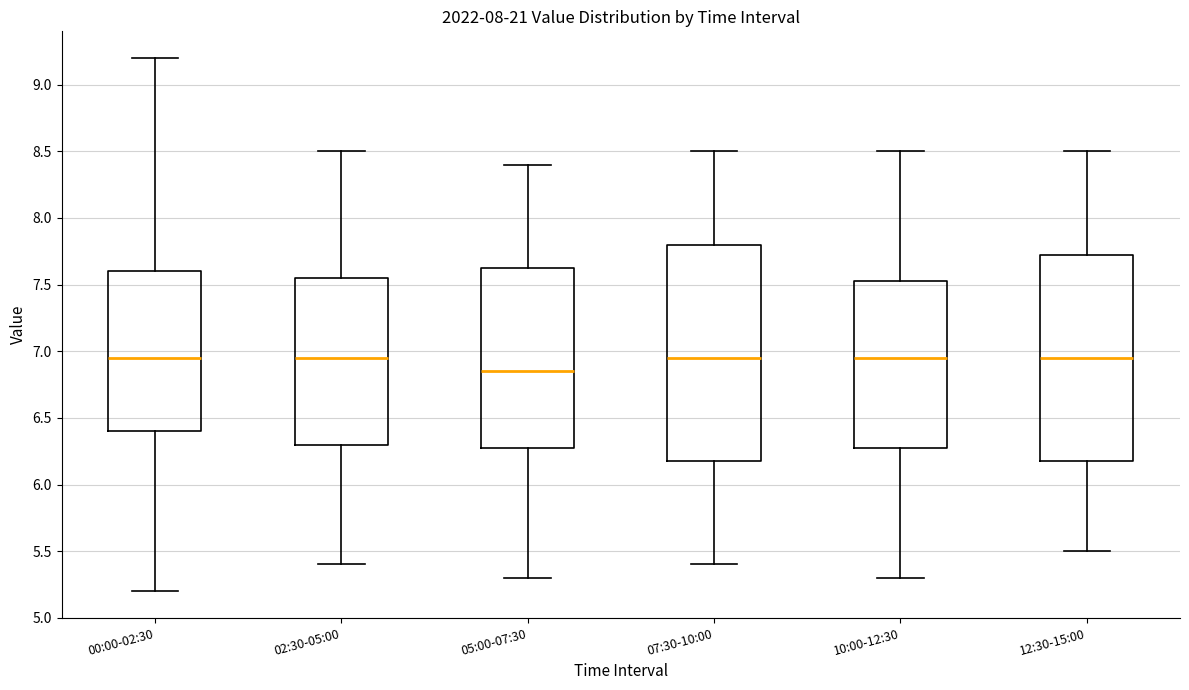

Reading left to right, transcribe this box plot: for each box, give where its median line is, the range the box spans, and where its two whiskers end, as read against the y-axis. The values are not printed on the chart, so give them approximately, as read against the axis.

00:00-02:30: median 6.95, box 6.40 to 7.60, whiskers 5.20 to 9.20
02:30-05:00: median 6.95, box 6.30 to 7.55, whiskers 5.40 to 8.50
05:00-07:30: median 6.85, box 6.30 to 7.65, whiskers 5.30 to 8.40
07:30-10:00: median 6.95, box 6.20 to 7.80, whiskers 5.40 to 8.50
10:00-12:30: median 6.95, box 6.30 to 7.55, whiskers 5.30 to 8.50
12:30-15:00: median 6.95, box 6.20 to 7.75, whiskers 5.50 to 8.50